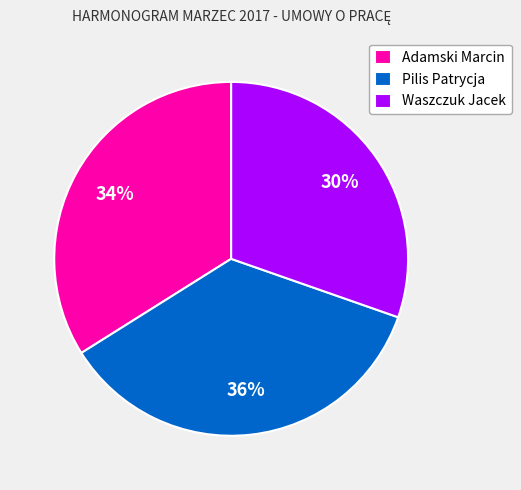

True or false: Adamski Marcin accounts for 22% of the total.

False